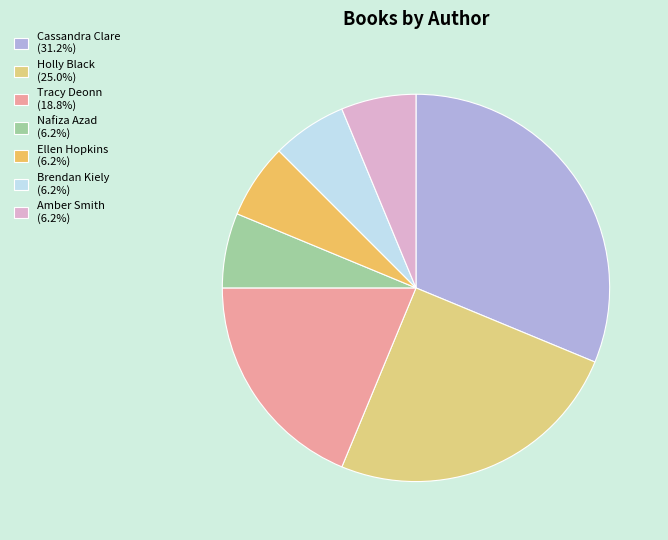

How many slices are in this pie chart?

7